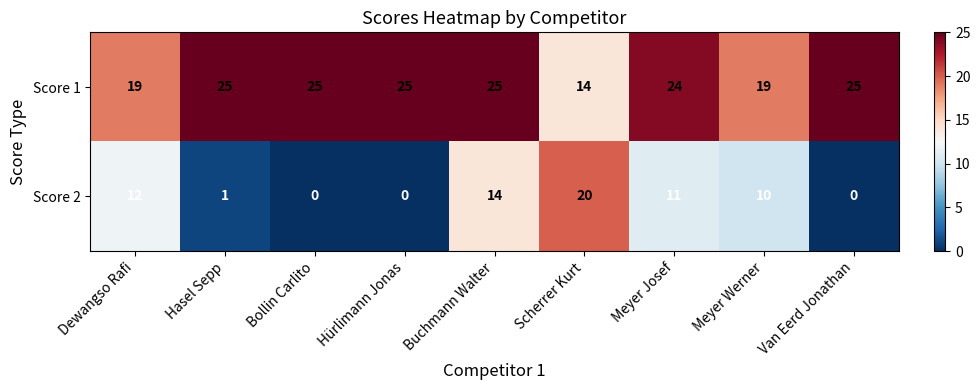

What is the difference between the maximum and minimum values in the Score 1 series?

11